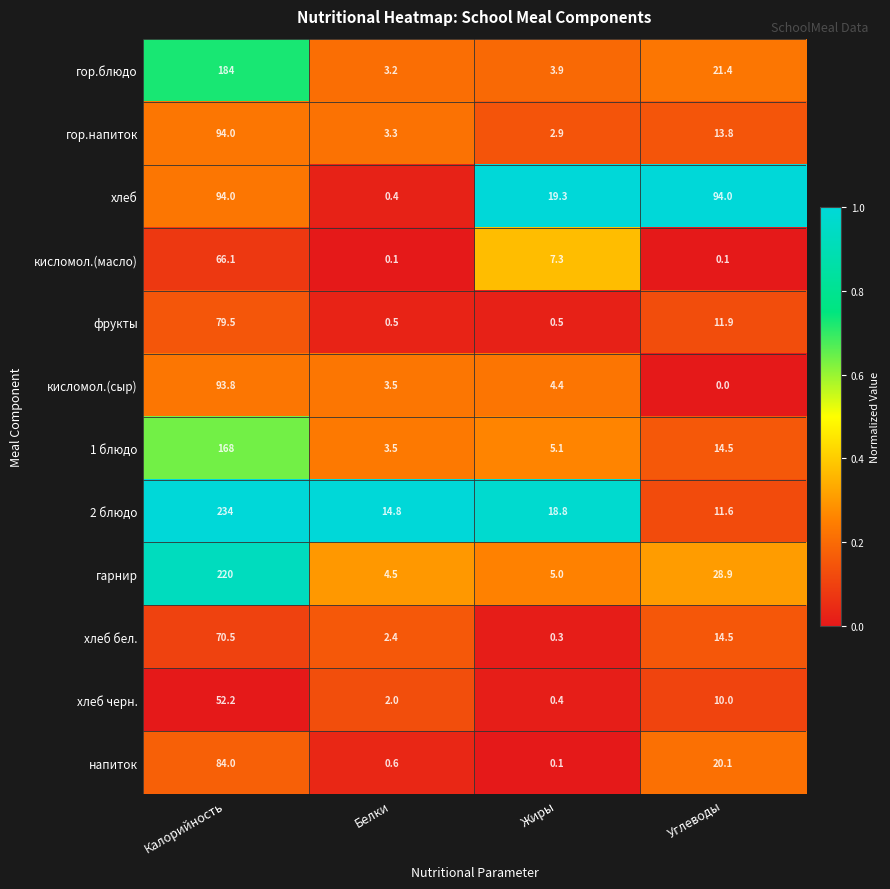

Between Калорийность and Белки, which series saw the biggest shift?

2 блюдо